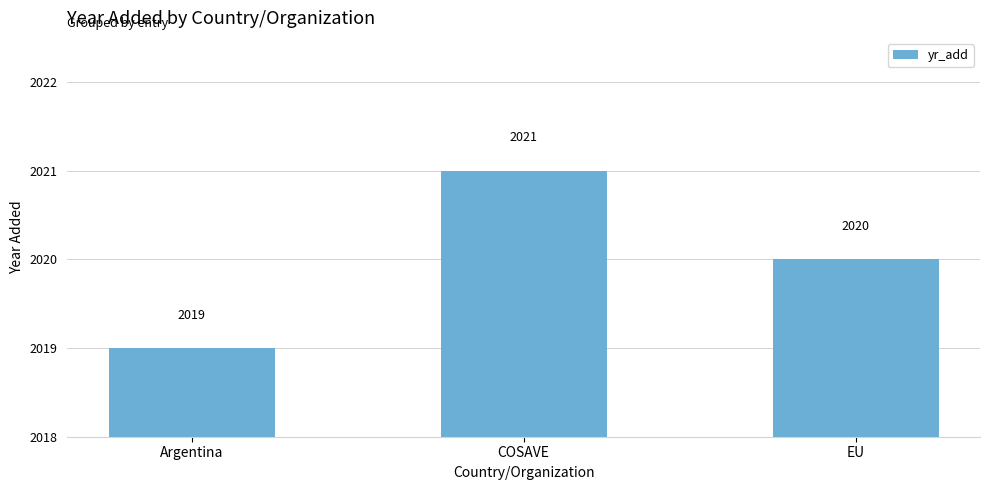

What is the sum of all values?

6060